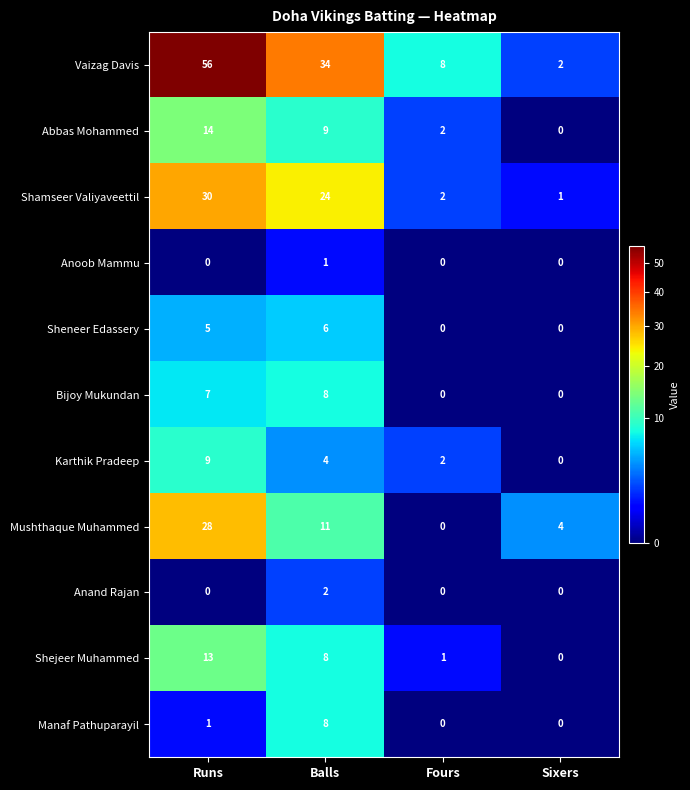

The Abbas Mohammed series shows 9 at Balls. True or false?

True